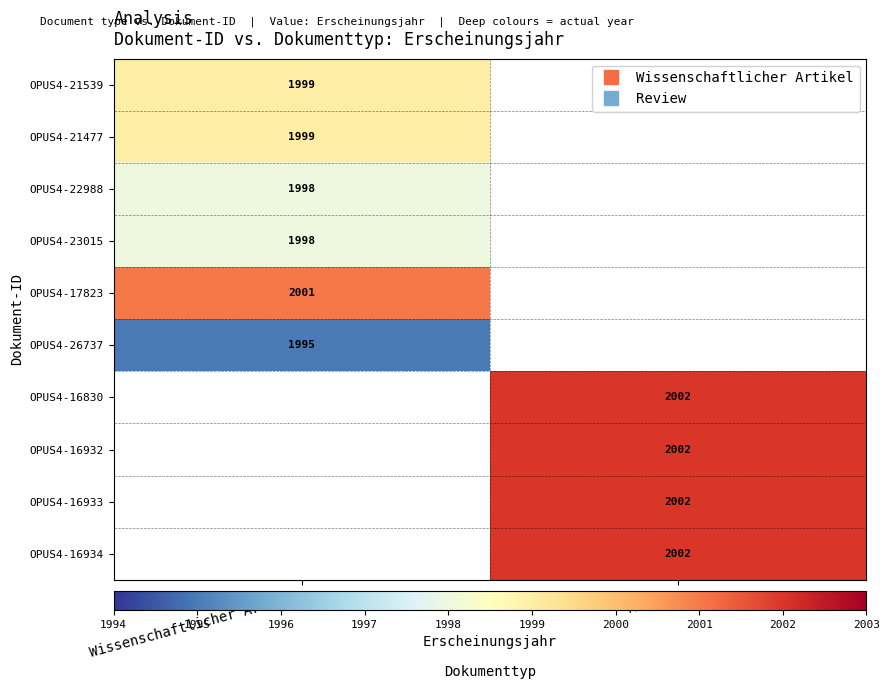

How many distinct data groups are displayed?

10